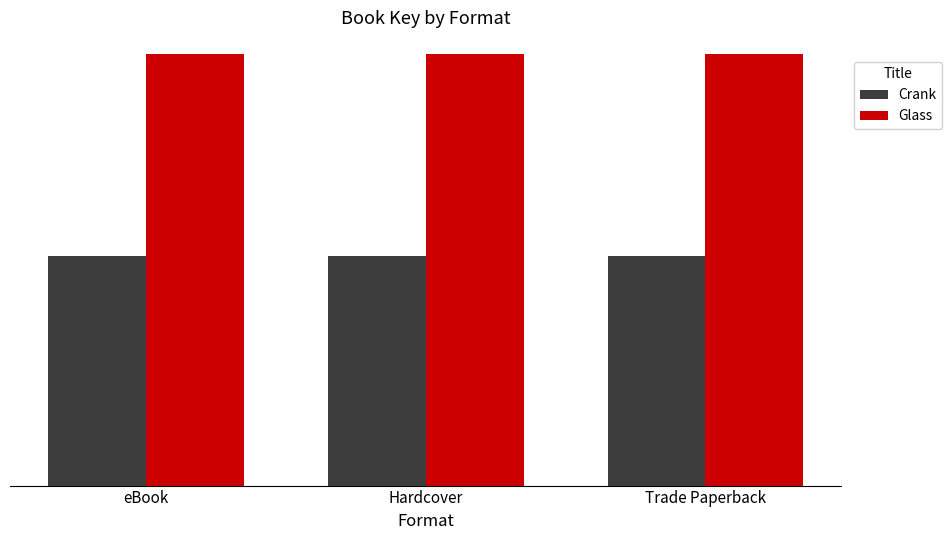

Reading left to right, what are all the values shown in this chart?

Crank: eBook=20799661	Hardcover=20799661	Trade Paperback=20799661
Glass: eBook=39099278	Hardcover=39099278	Trade Paperback=39099278